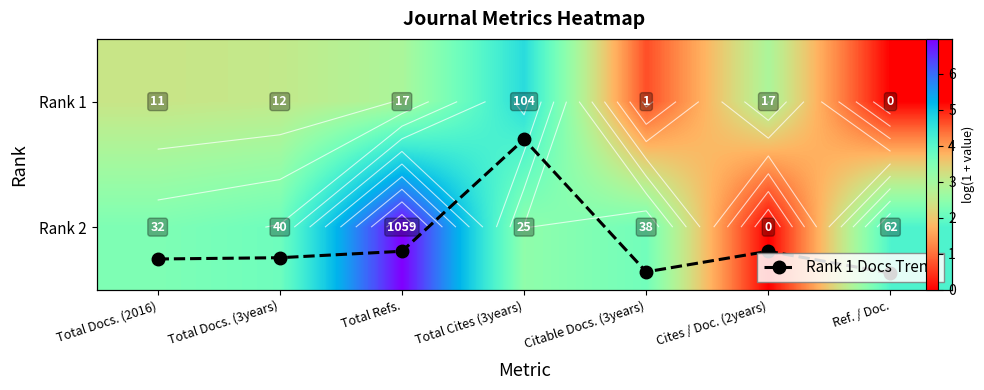

The value of Rank 2 at Total Cites (3years) is 3.3. True or false?

True